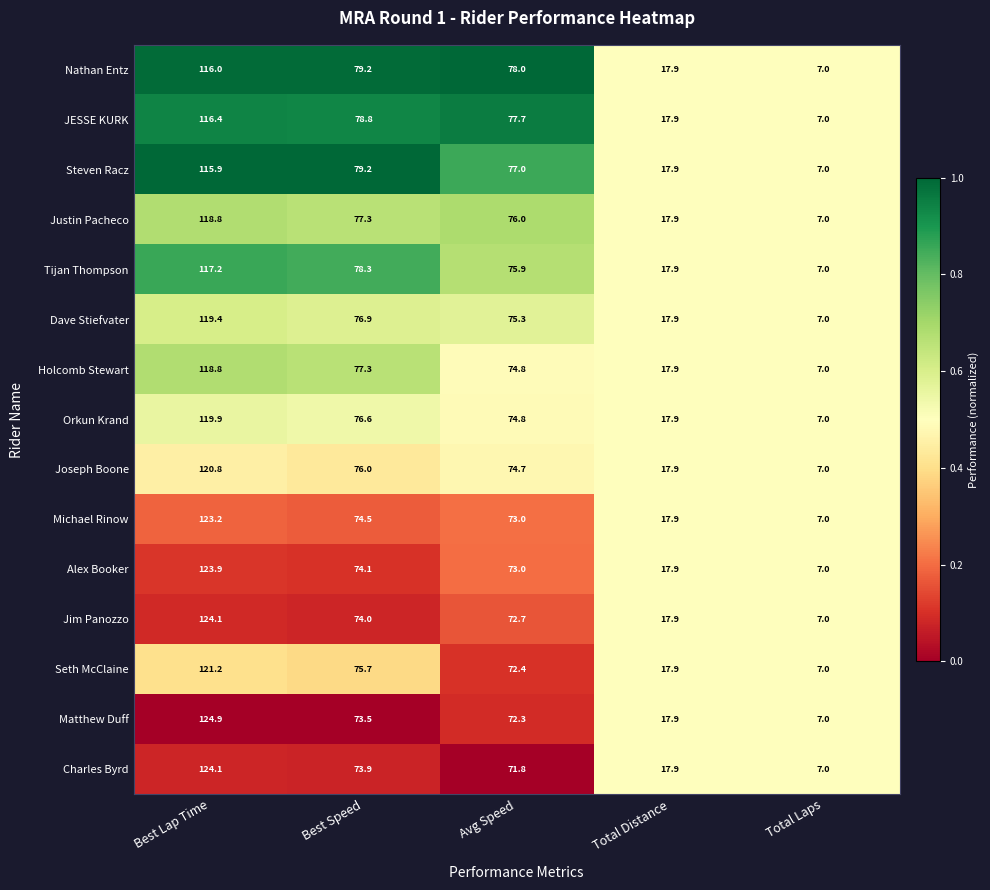

Which series has the largest total across all categories?

Nathan Entz